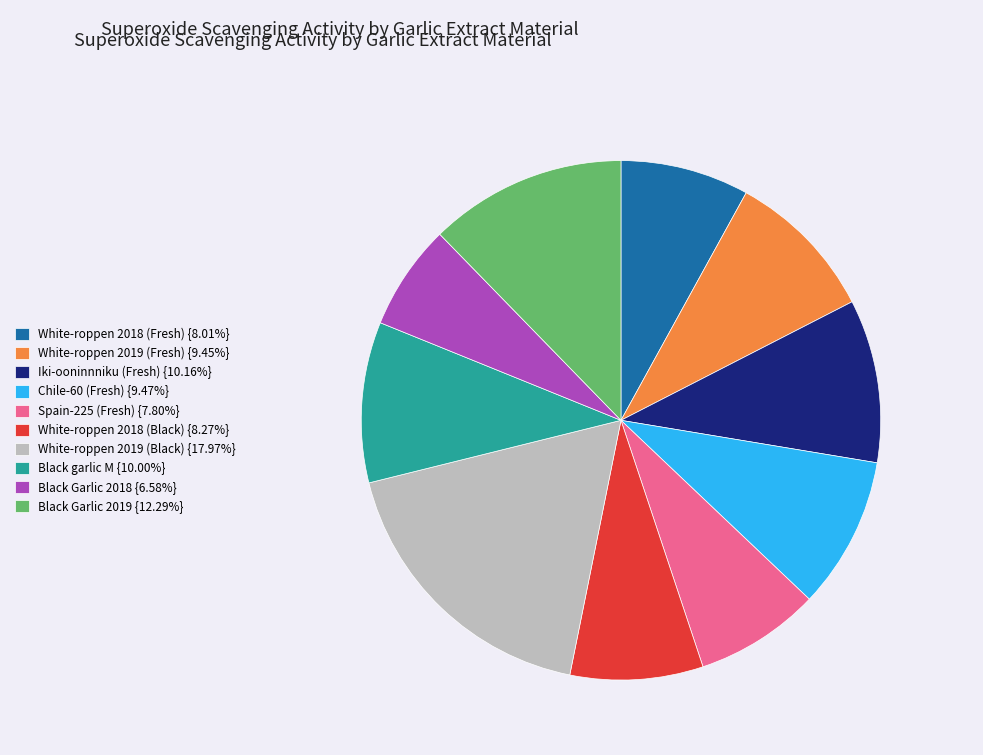

True or false: Iki-ooninnniku (Fresh) accounts for 21% of the total.

False